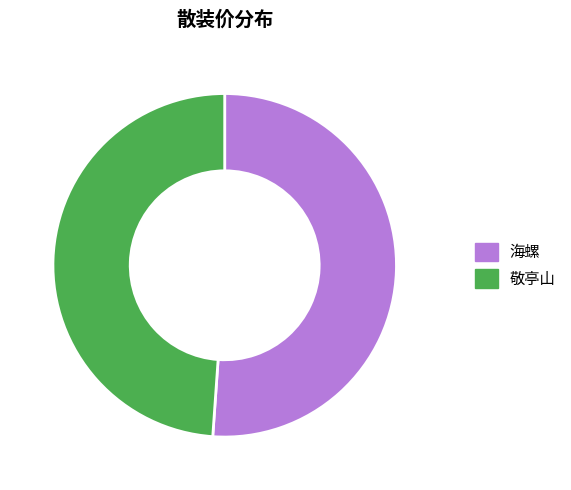

Is it true that 敬亭山 is 58% of the pie?

False